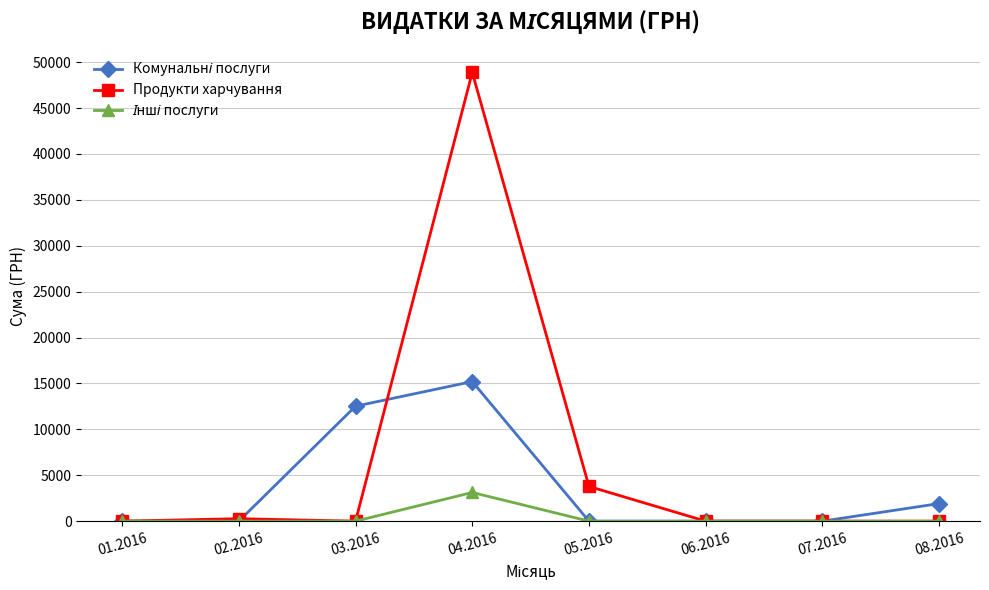

The value of Продукти харчування at 07.2016 is 0.0. True or false?

True